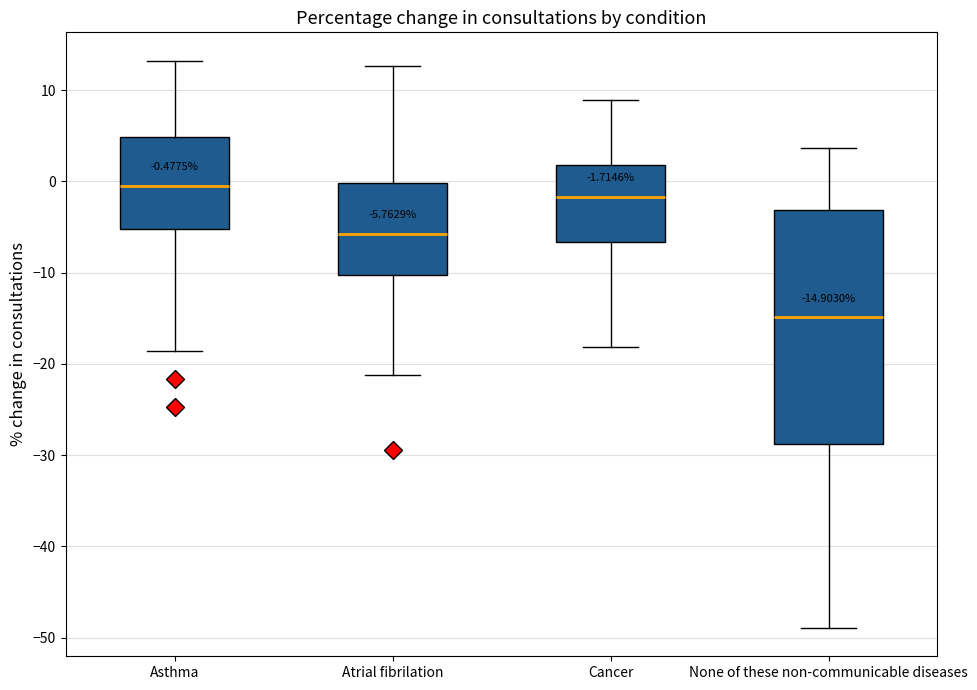

Which box has the lowest median line?

None of these non-communicable diseases